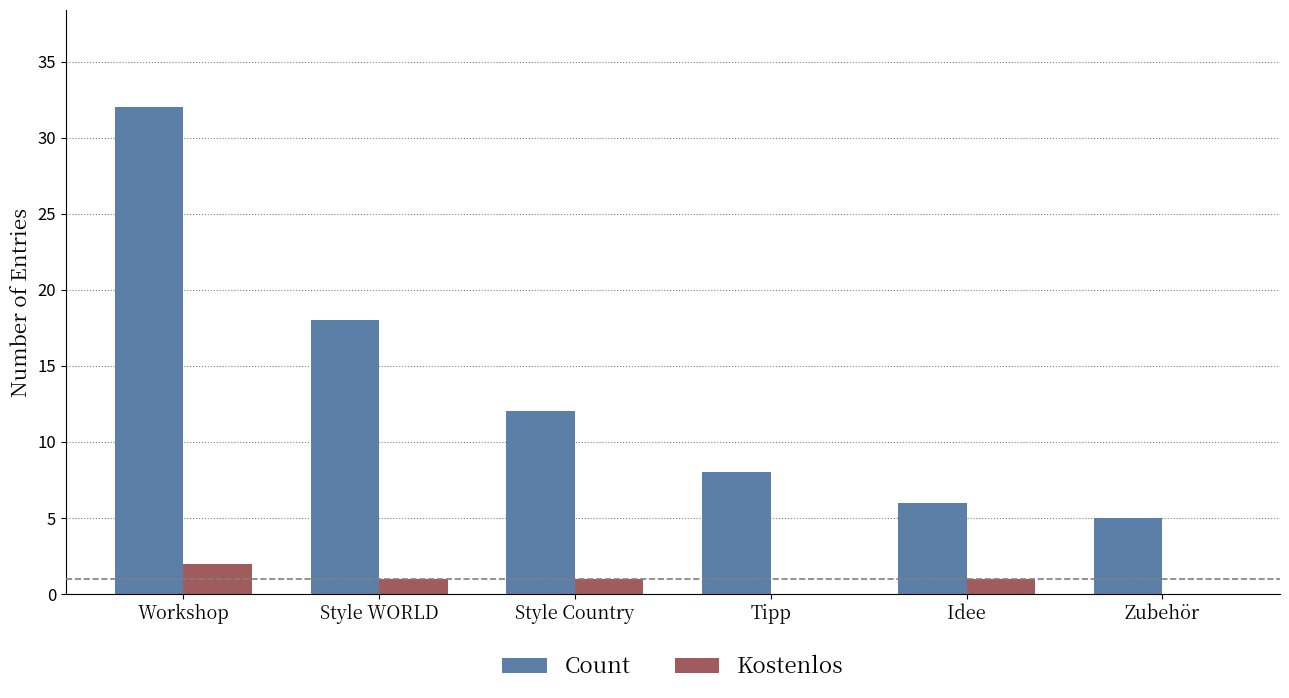

Which category has the highest value in the Kostenlos series?

Workshop